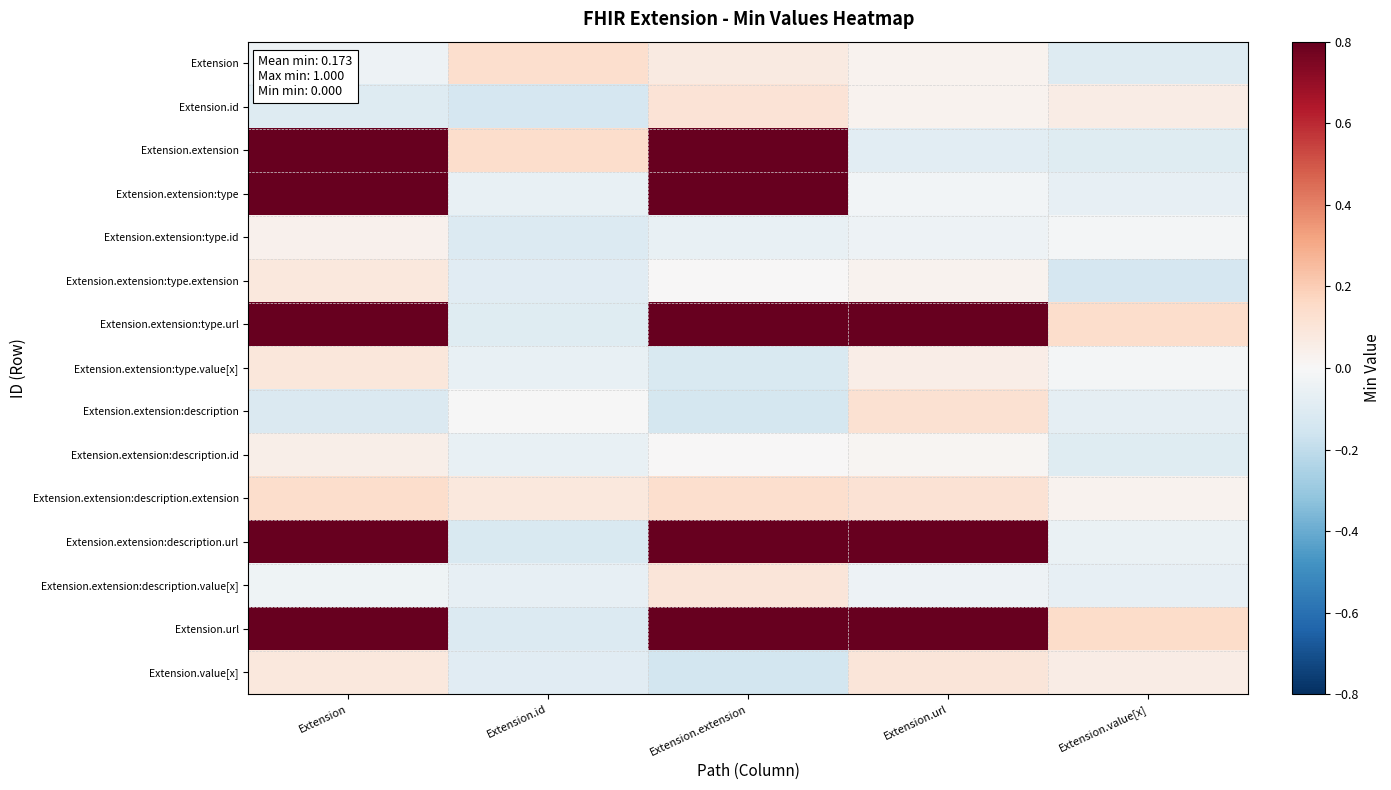

At Extension.value[x], list the series in order from largest to smallest.

Extension.url, Extension.extension:type.url, Extension.id, Extension.value[x], Extension.extension:description.extension, Extension.extension:type.id, Extension.extension:type.value[x], Extension.extension:description.url, Extension.extension:type, Extension.extension:description.value[x], Extension.extension:description, Extension.extension:description.id, Extension.extension, Extension, Extension.extension:type.extension